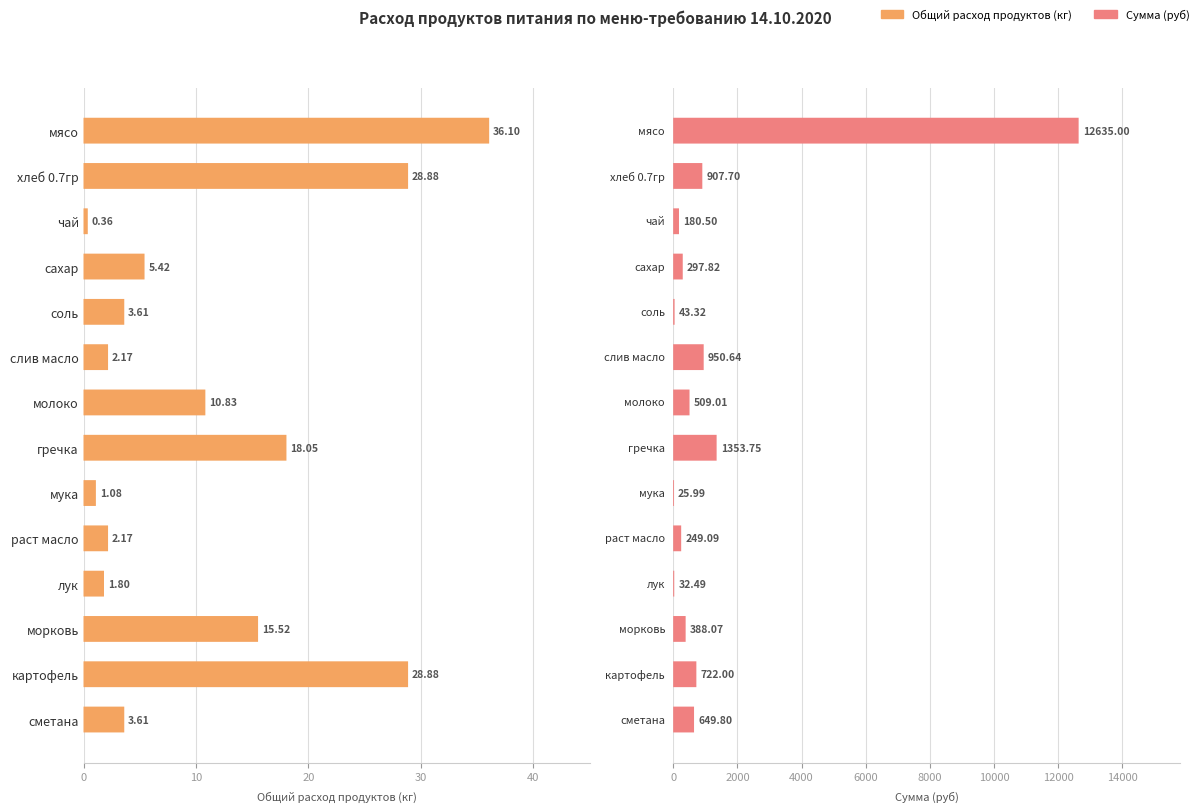

What is the greatest value displayed?

12635.0